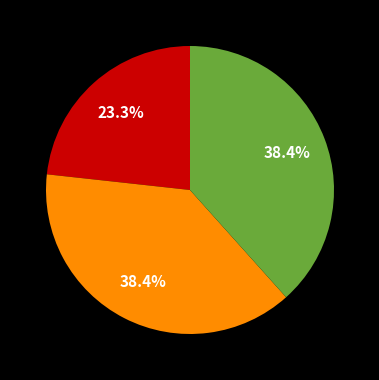

Is there a majority slice in this chart?

No